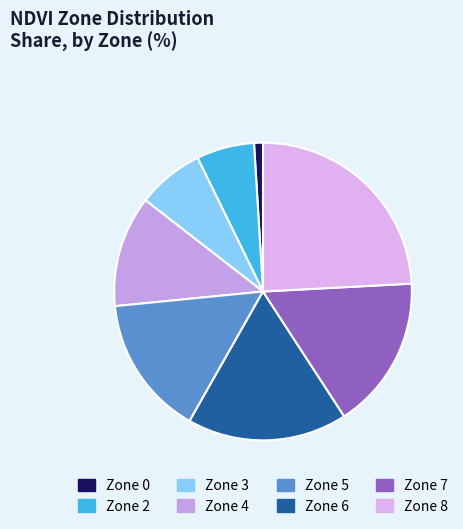

Count the number of slices in the pie.

8